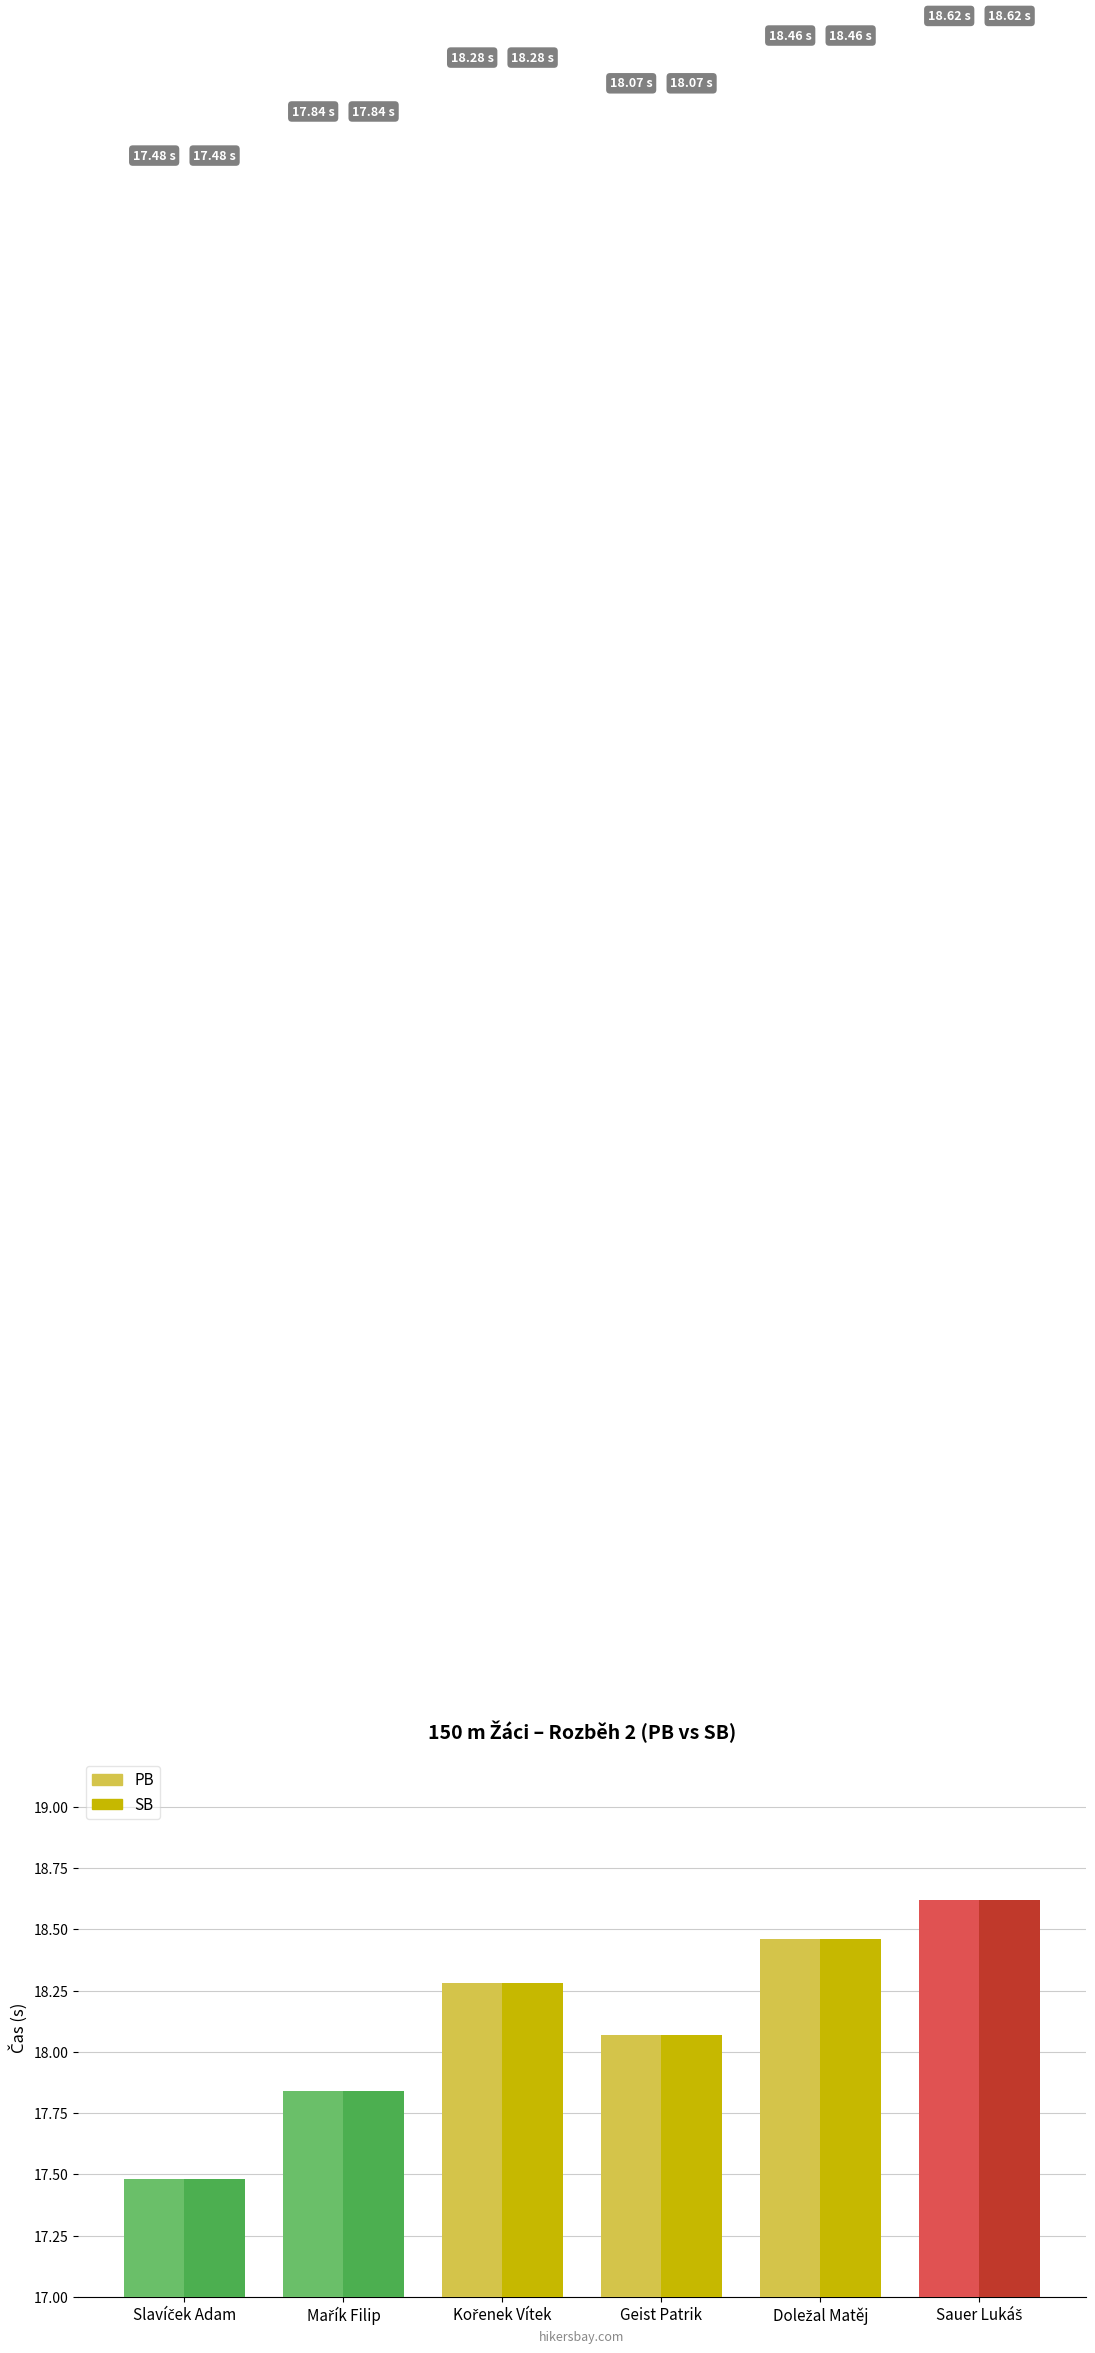

At how many categories does at least one series exceed 18?

4